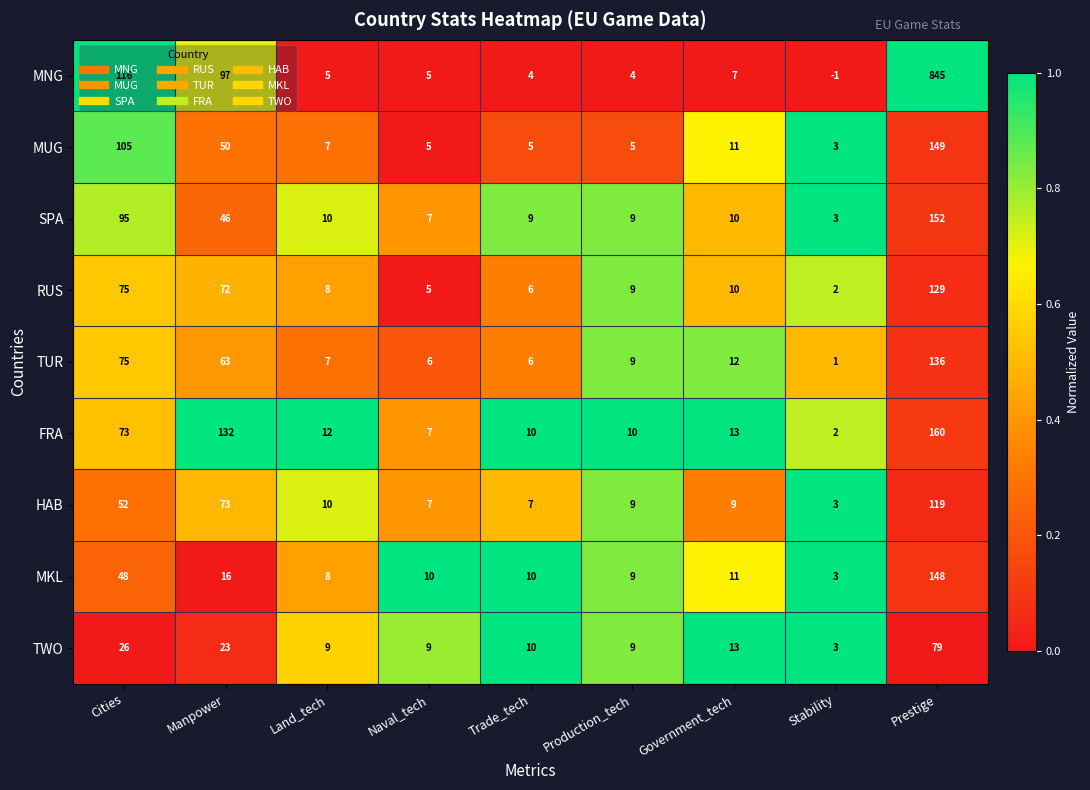

At which label does TUR reach its peak?

Prestige